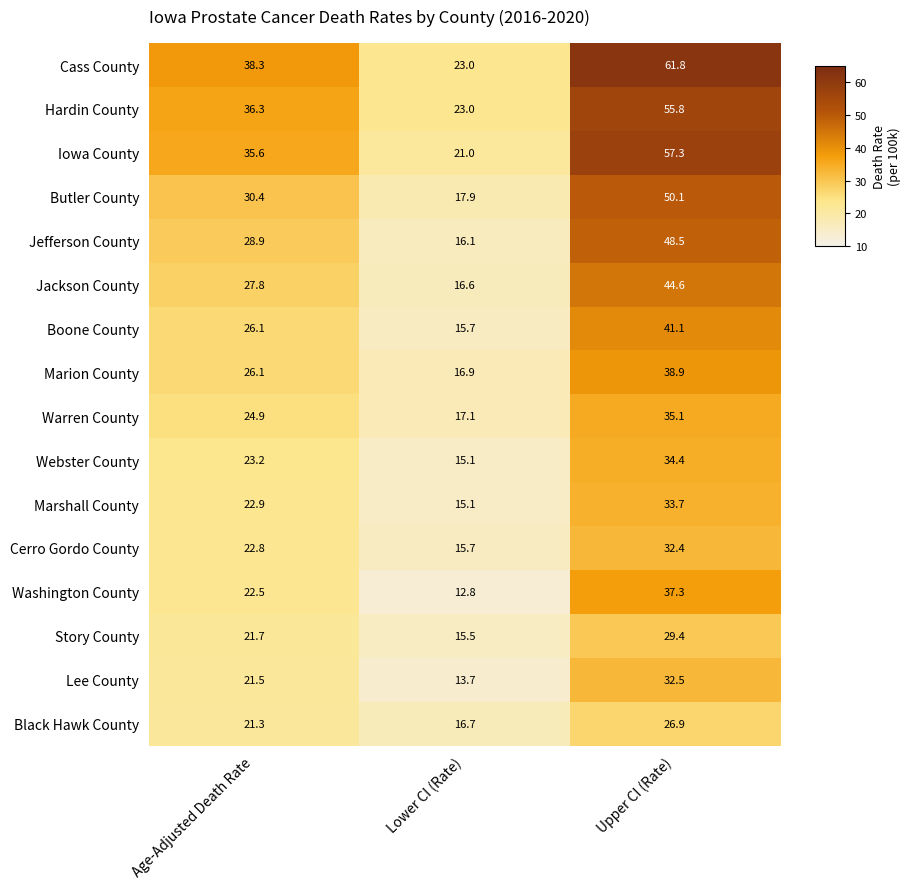

Which series has the largest total across all categories?

Cass County